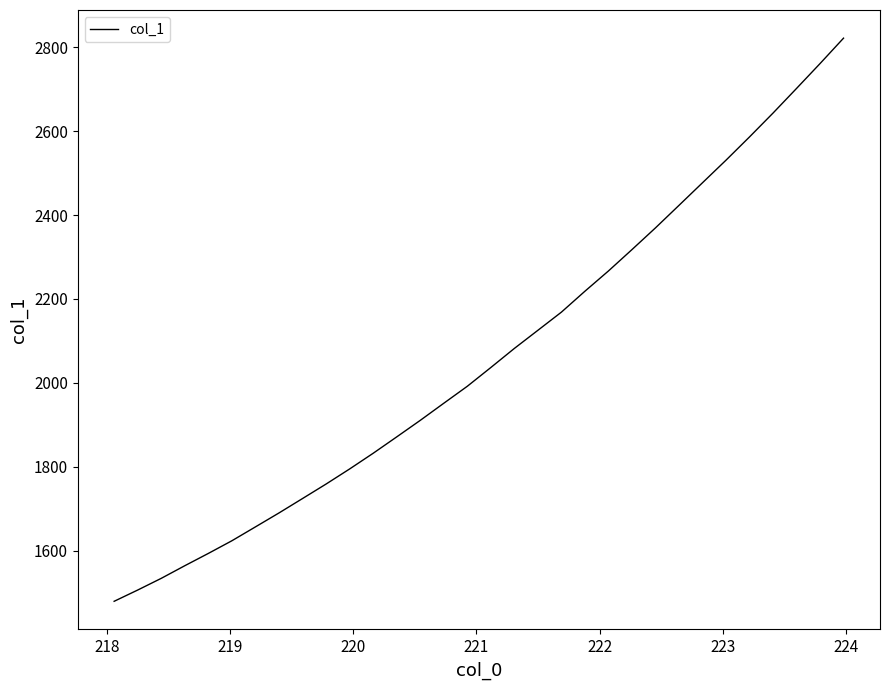

What is the greatest value displayed?

2821.6